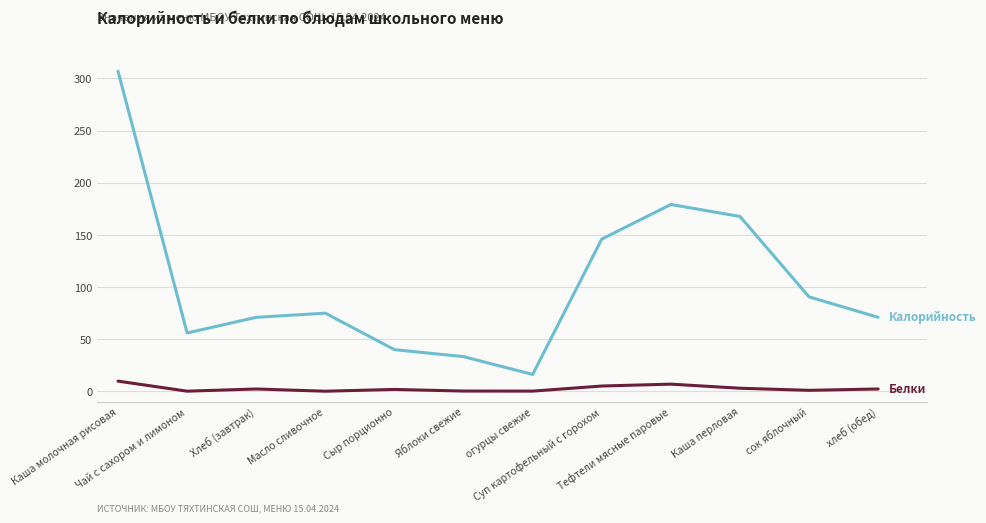

What is the greatest value displayed?

307.0